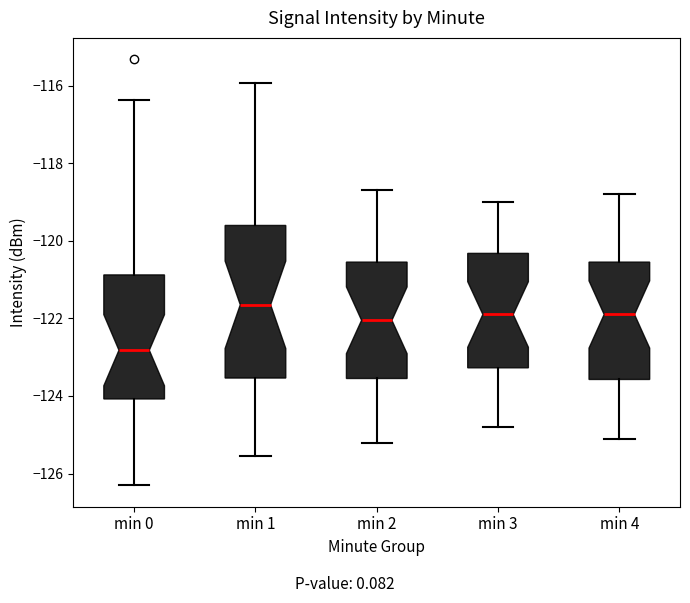

Which box's median line is the highest?

min 1